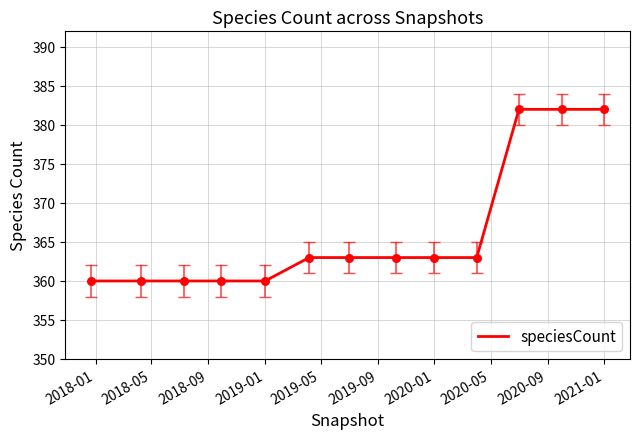

What is the difference between the maximum and minimum values?

22